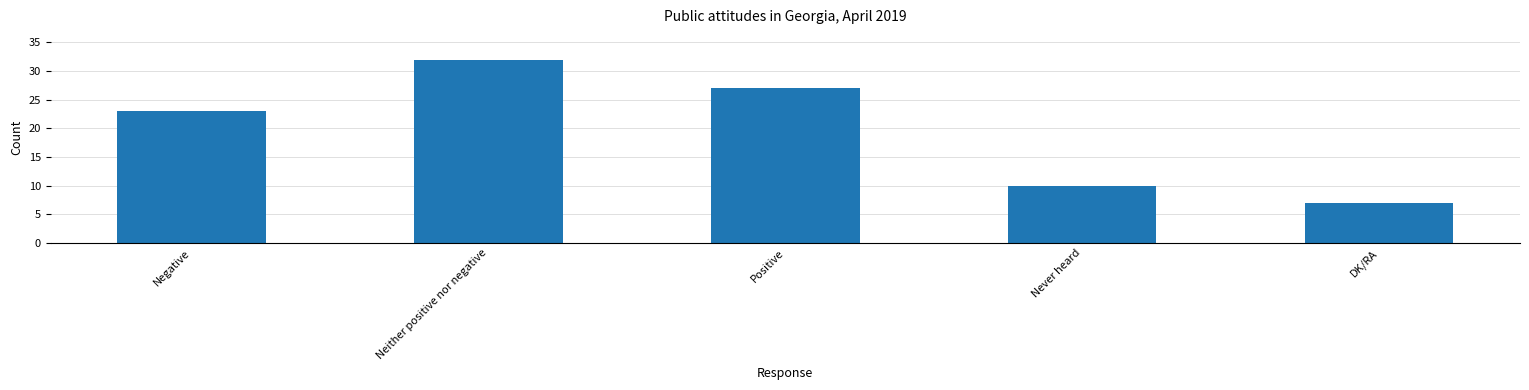

What is the average value?

20